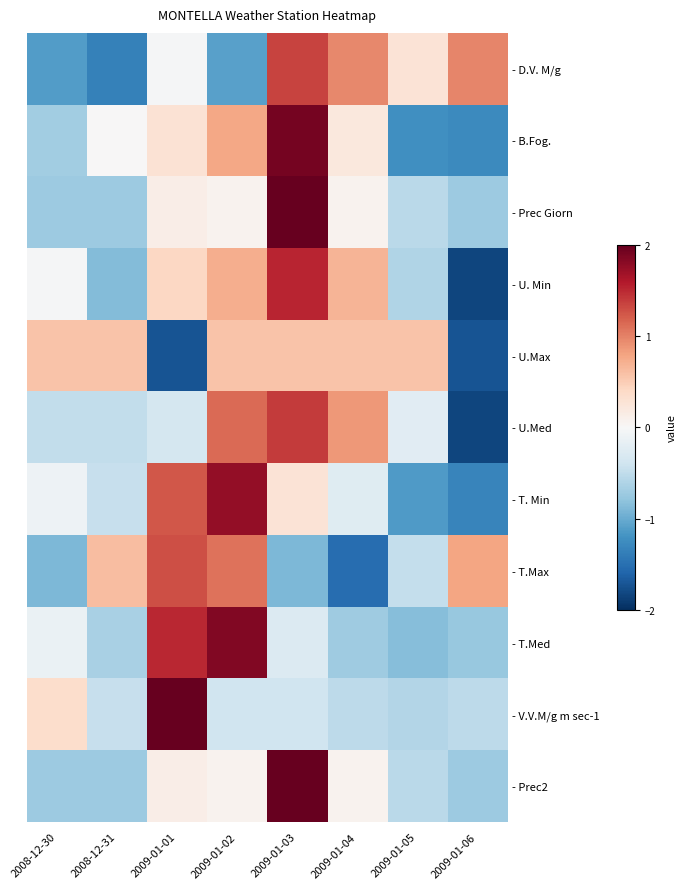

What is the spread (max minus min) of values at 2009-01-02?

2.9